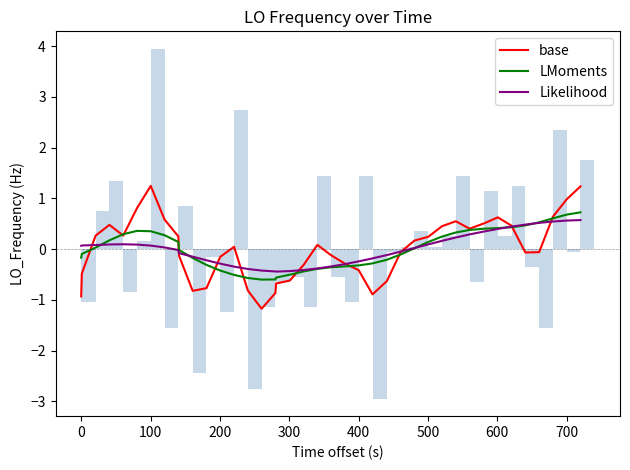

At 34, list the series in order from smallest to largest.

LMoments, Likelihood, base